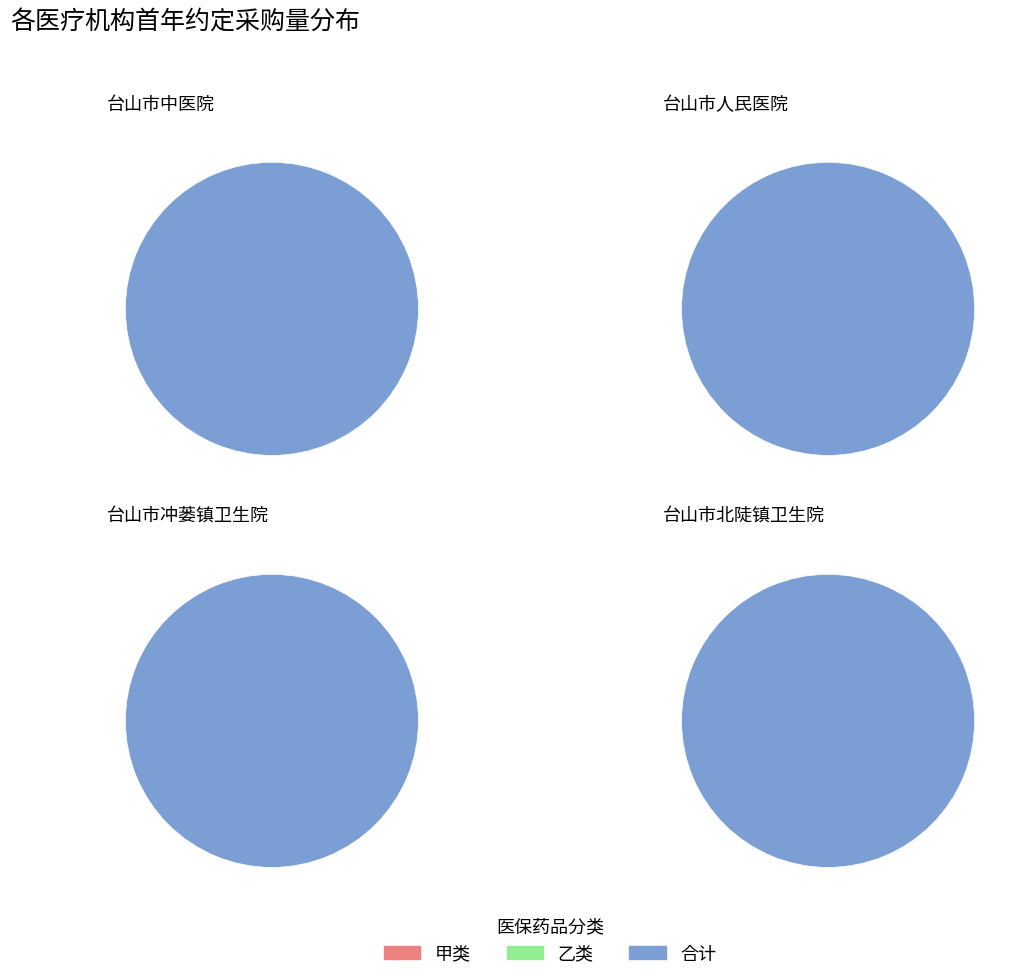

Which category has the smallest portion of the pie?

台山市北陡镇卫生院